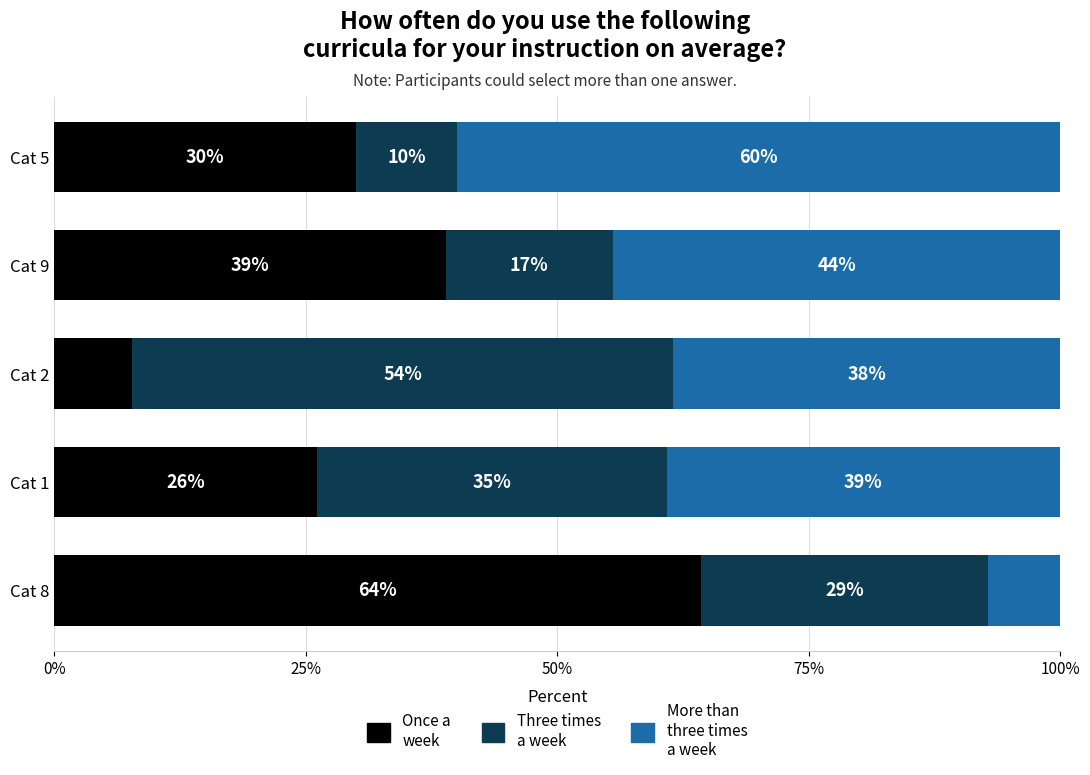

What is the total value across all series at Cat 9?

100.0